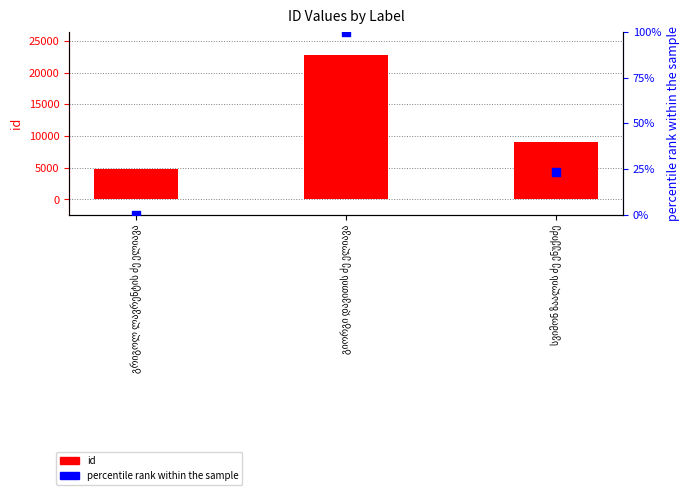

At how many categories does at least one series exceed 11851?

1